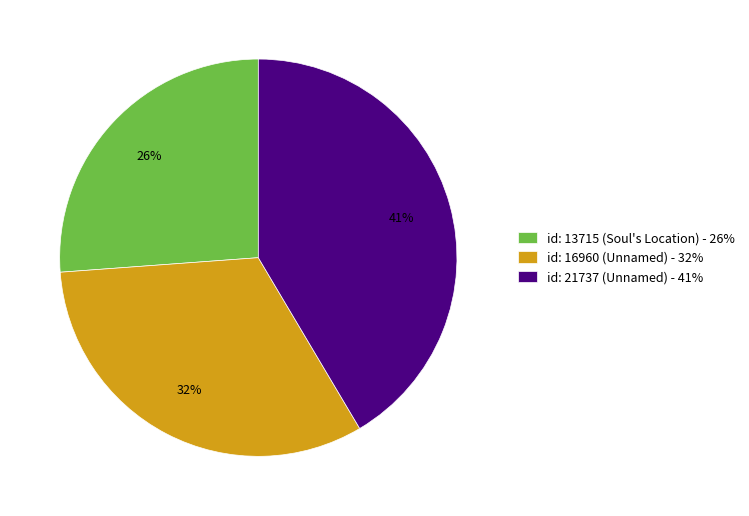

What is the smallest slice in the pie chart?

id: 13715 (Soul's Location) - 26%